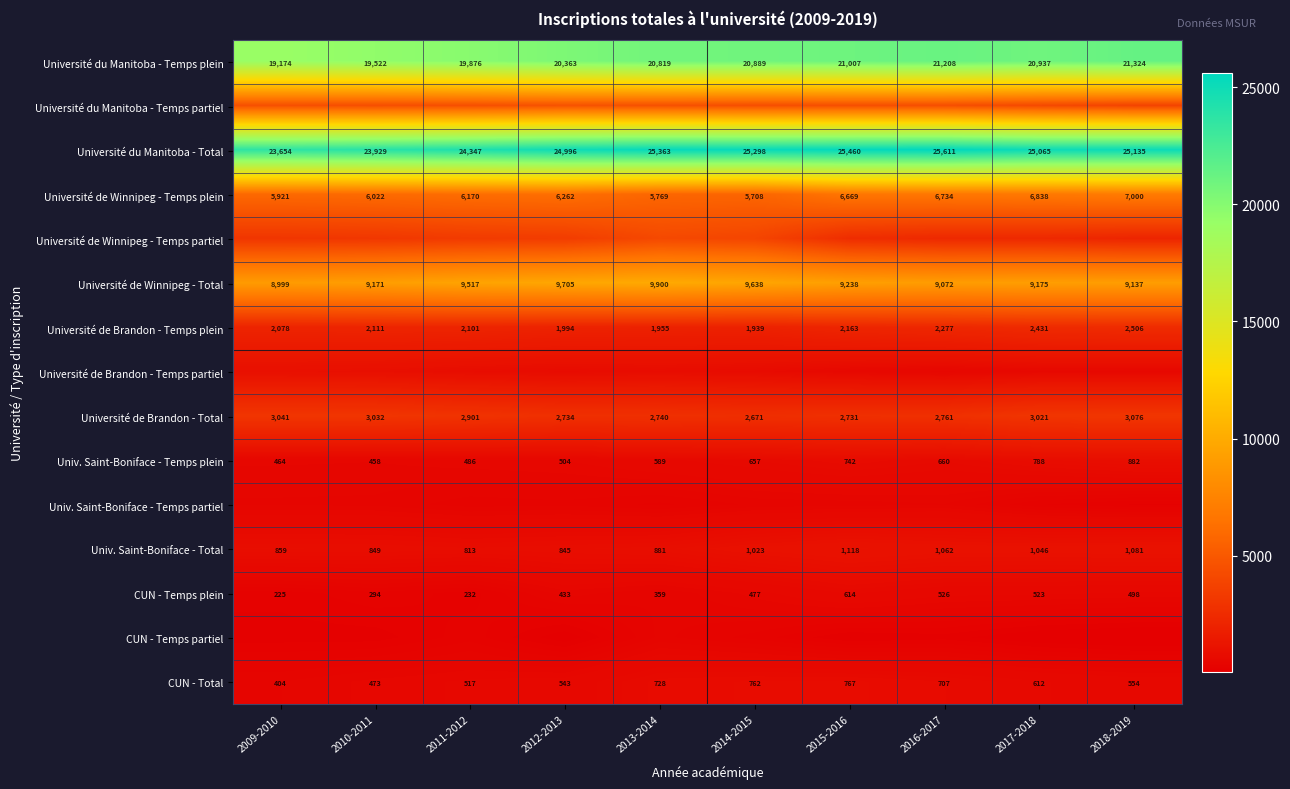

How many distinct data groups are displayed?

15